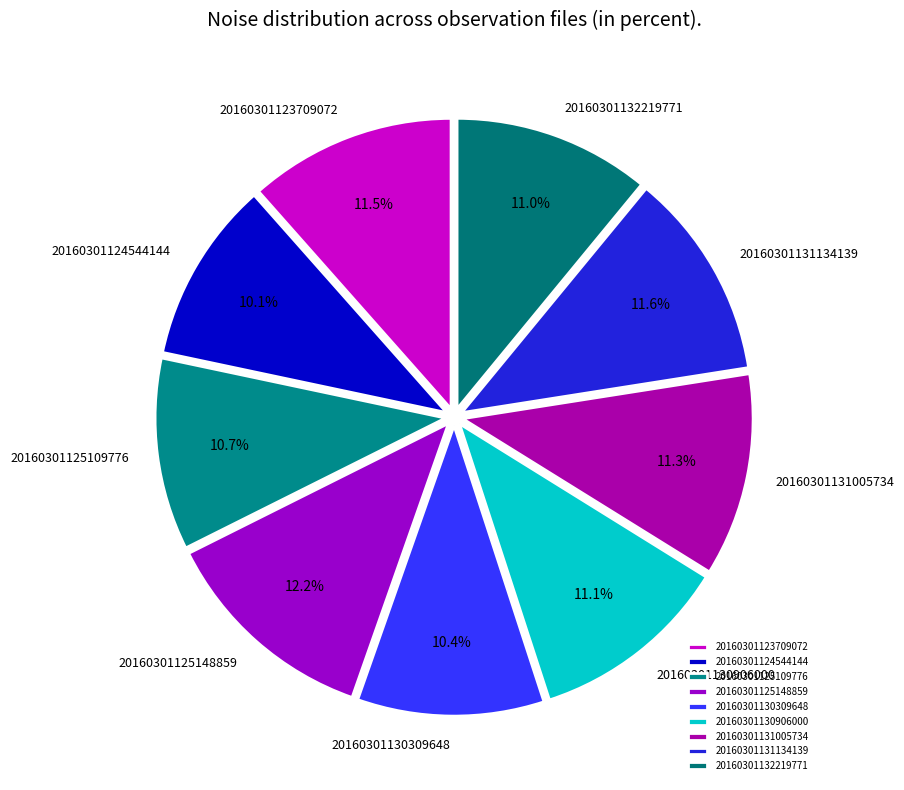

Count the number of slices in the pie.

9